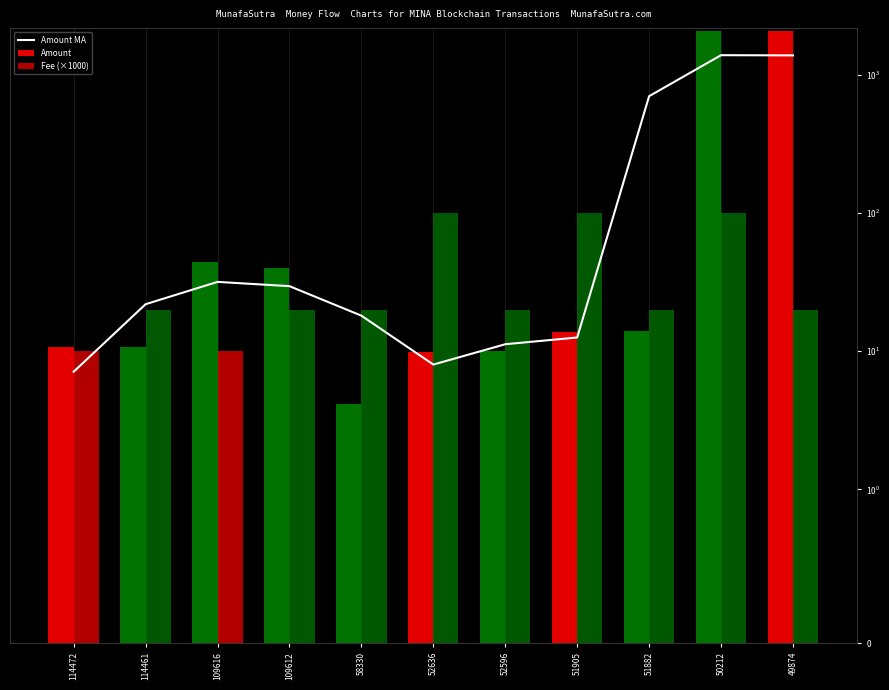

Which label corresponds to the smallest value in the chart?

114472